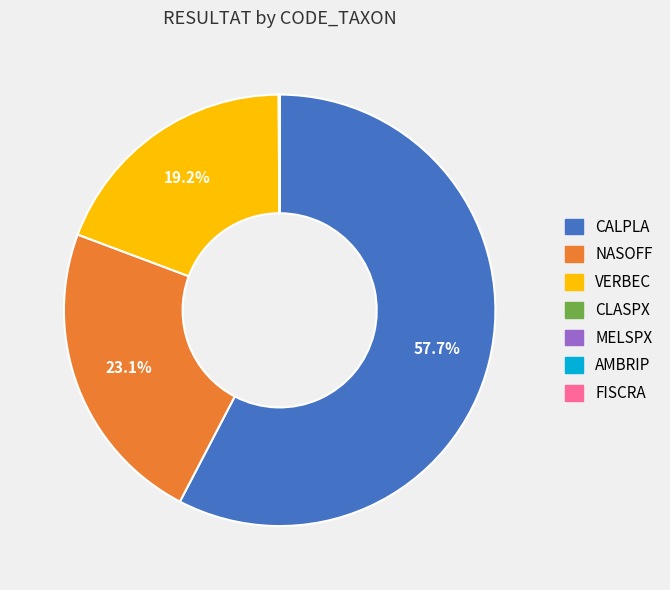

Which slice is the largest?

CALPLA